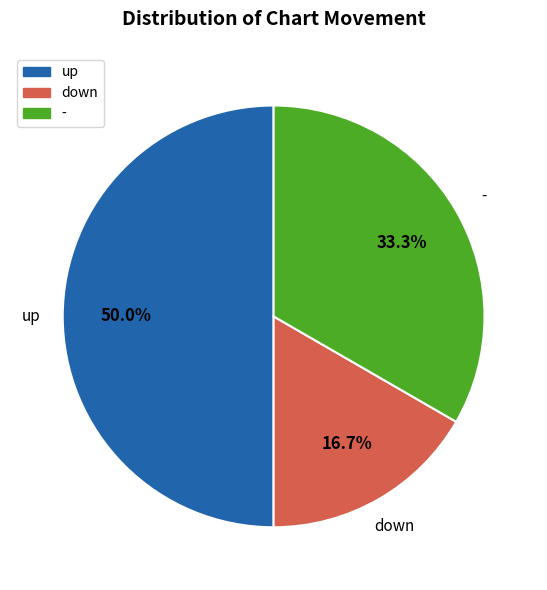

To the nearest percent, what is the average slice percentage?

33%